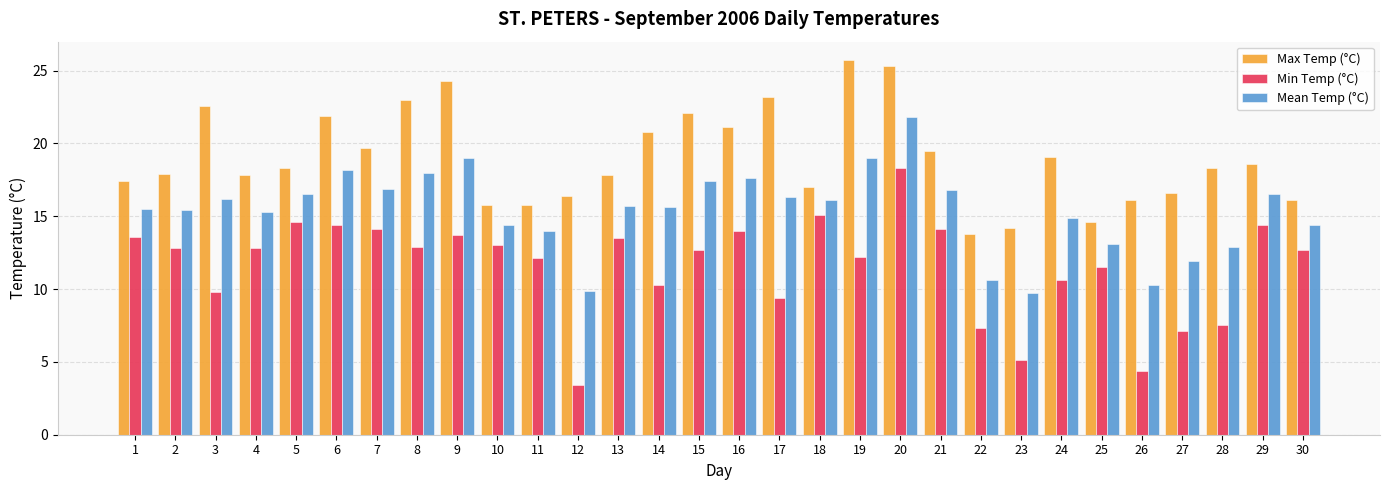

What value does the Max Temp (°C) series have at 26?

16.1